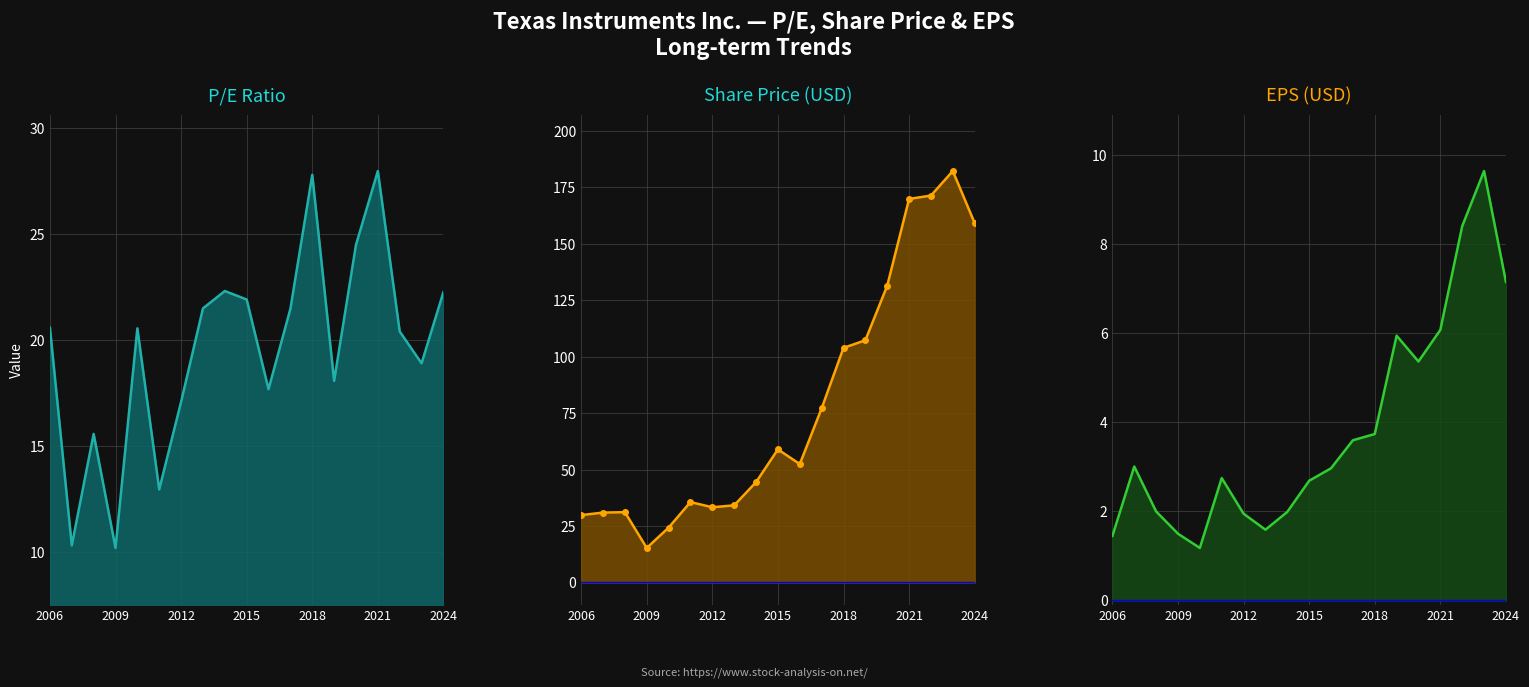

True or false: Share Price markers and EPS cross at least once.

False